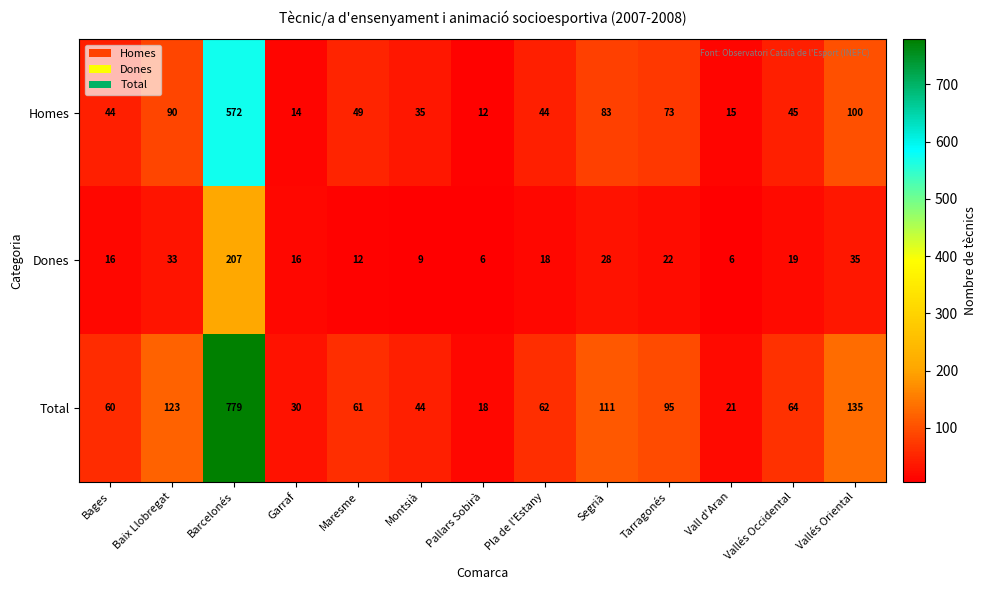

True or false: Homes has a value of 12 at Pallars Sobirà.

True